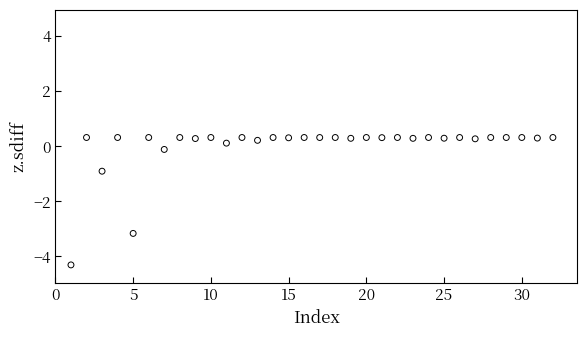

What is the range of Y values (max minus min)?

4.6